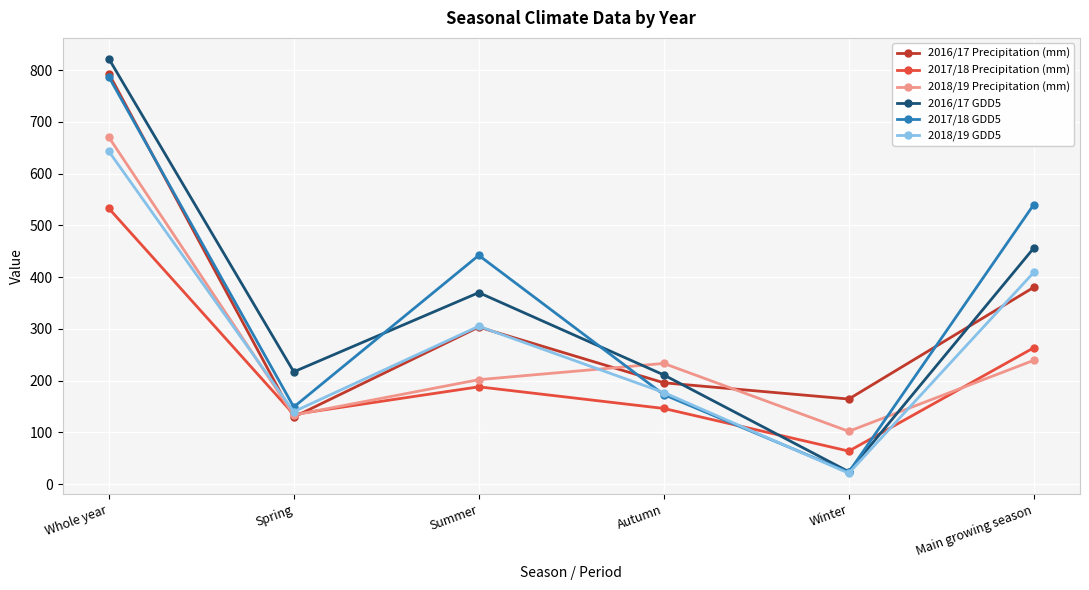

What is the difference between the maximum and minimum values in the 2018/19 Precipitation (mm) series?

568.4